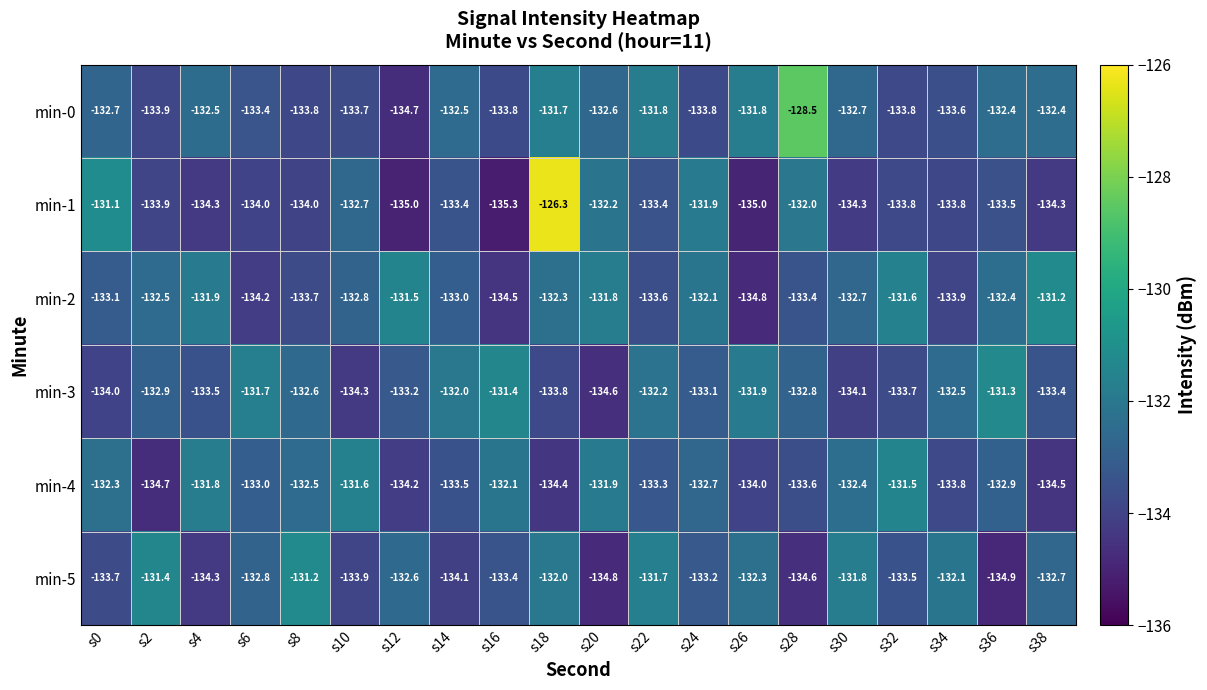

Which category has the highest value in the min-1 series?

s18